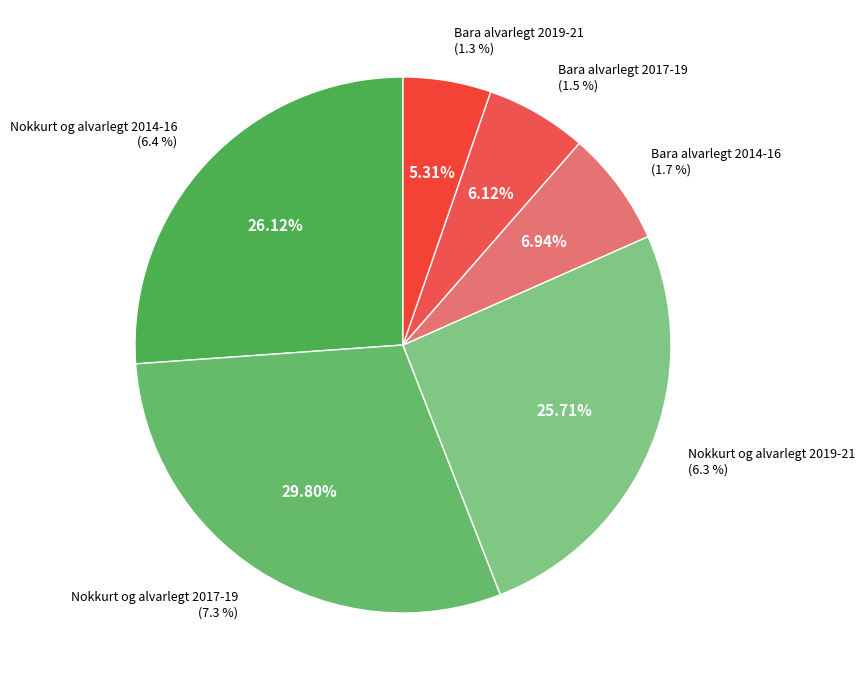

What percentage is the Bara alvarlegt 2017-19 slice, to the nearest percent?

6%